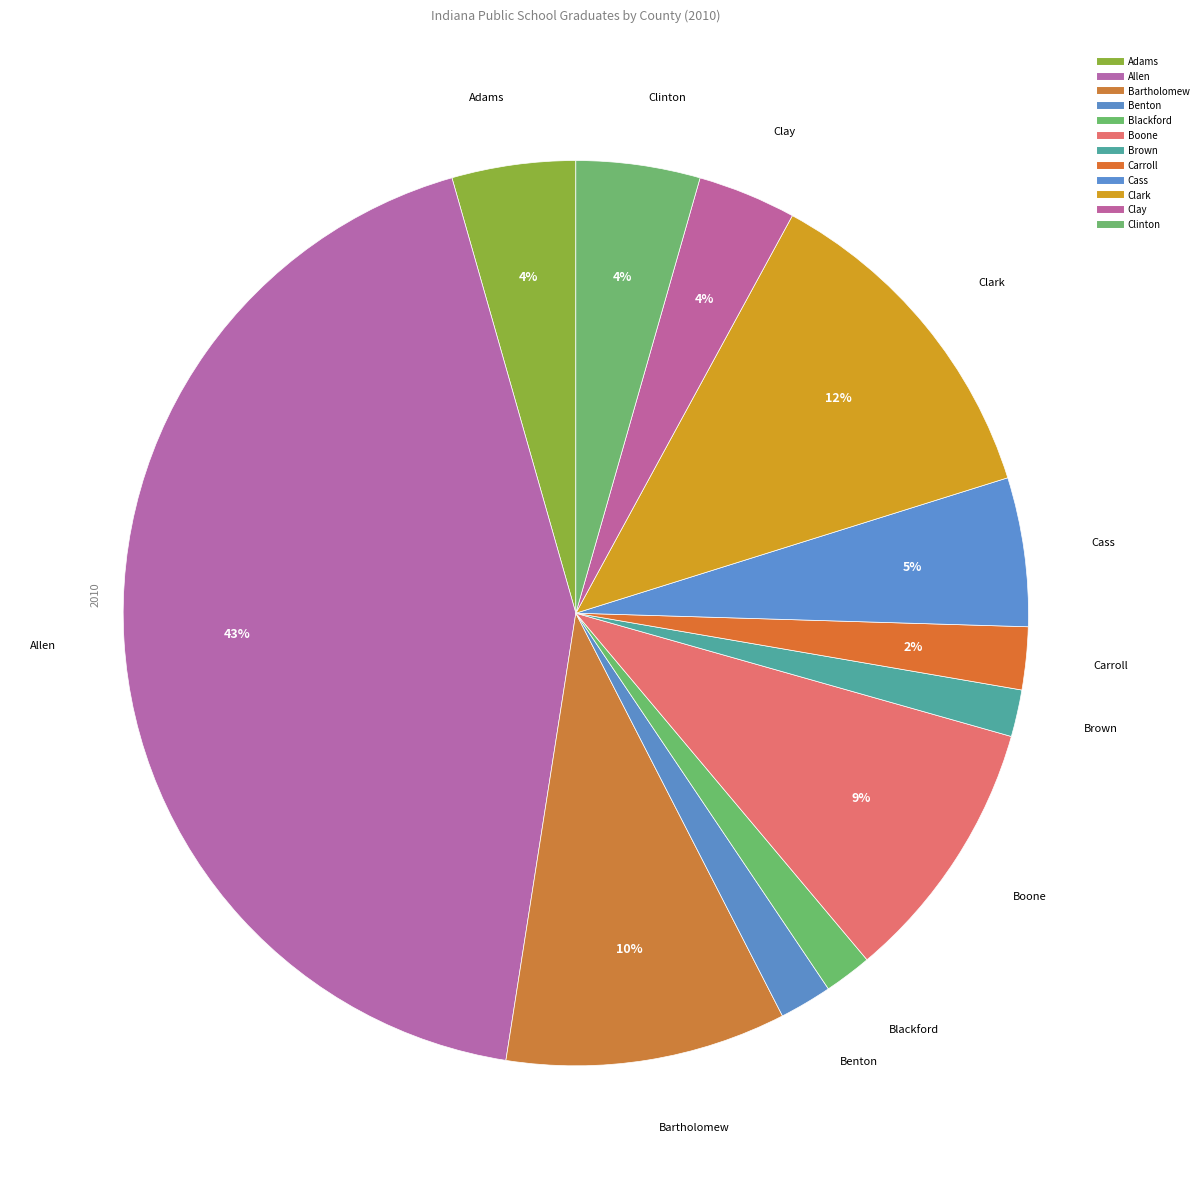

Combined, do Carroll and Allen account for over 50%?

No